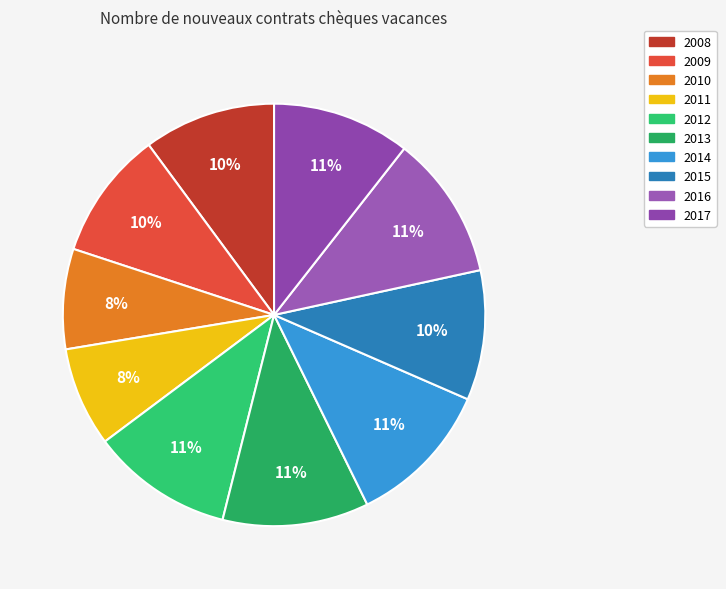

To the nearest percent, what is the difference between the 2009 and 2016 slice percentages?

1%